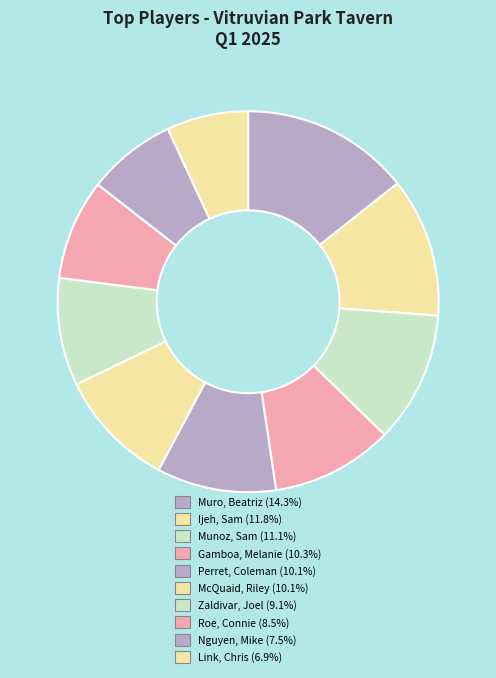

True or false: Ijeh, Sam accounts for 21% of the total.

False